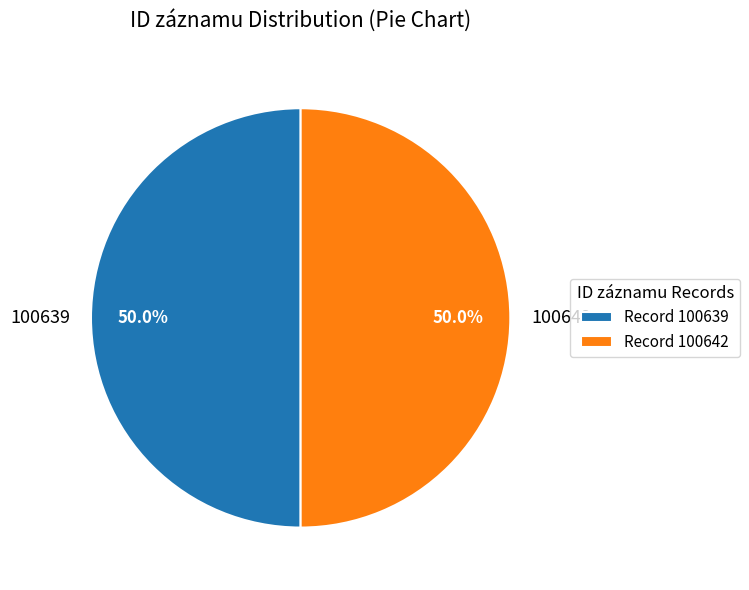

What percentage do 100639 and 100642 together represent?

100.0%